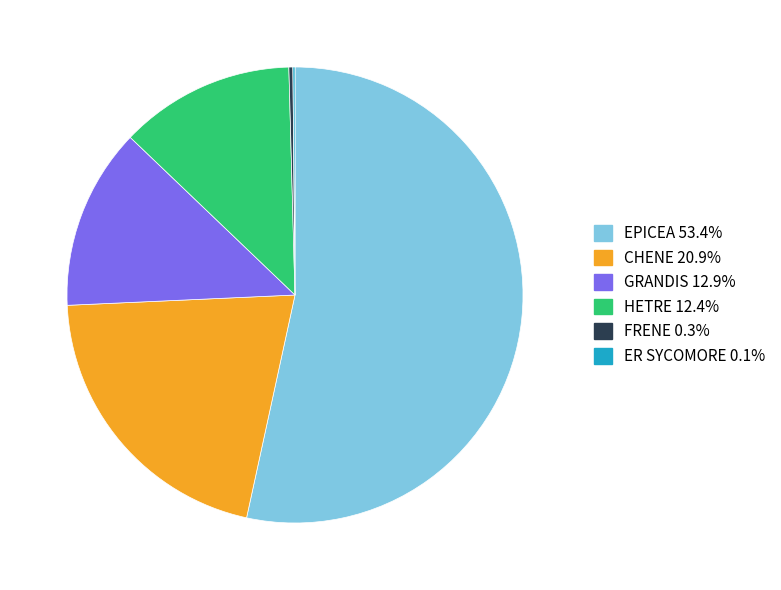

Does any single category account for the majority?

Yes